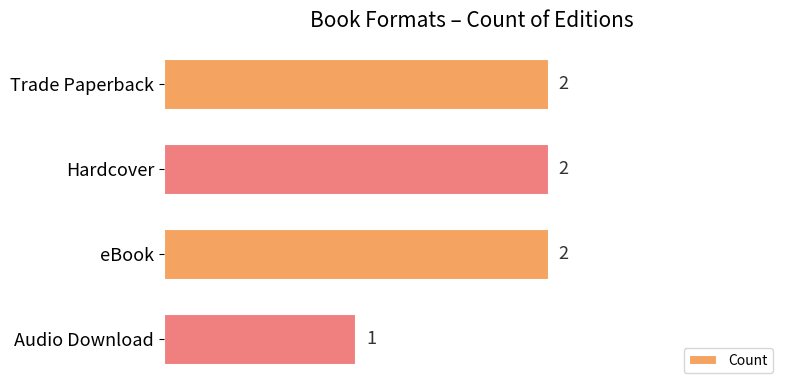

Count the values in the range 2 to 3.

3